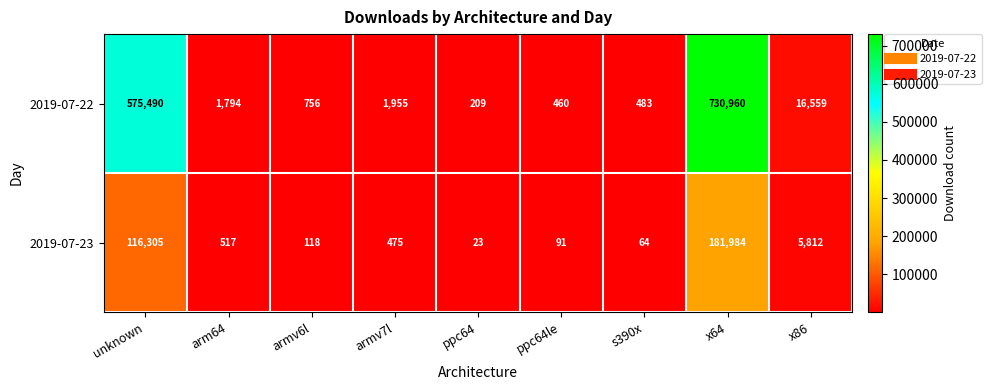

List the series in order of their peak value, lowest first.

2019-07-23, 2019-07-22